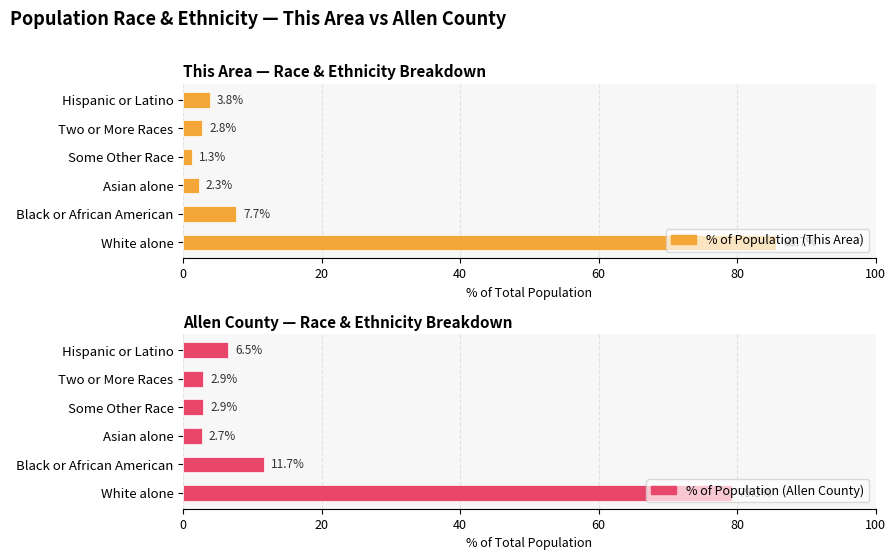

Reading left to right, what are all the values shown in this chart?

% of Population (This Area): 0=85.7	20=7.7	40=2.3	60=1.3	80=2.8	100=3.8
% of Population (Allen County): 0=79.3	20=11.7	40=2.7	60=2.9	80=2.9	100=6.5